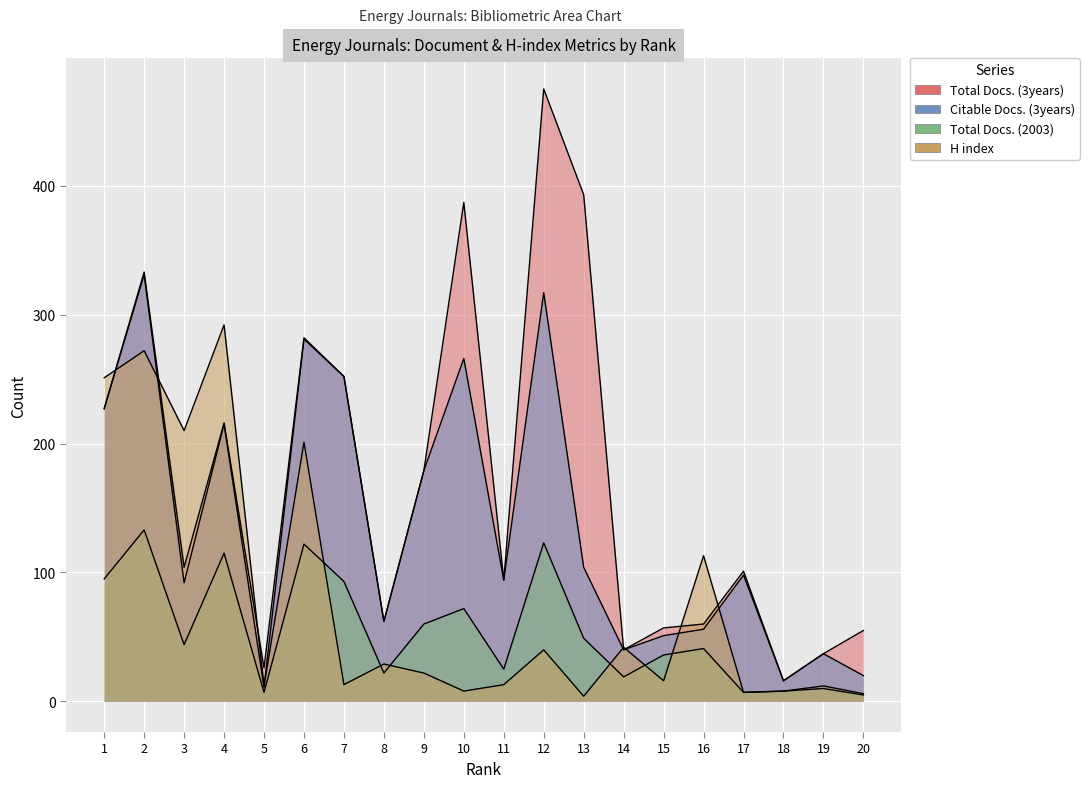

Rank the categories by Total Docs. (2003) value from highest to lowest.

2, 12, 6, 4, 1, 7, 10, 9, 13, 3, 16, 15, 11, 8, 14, 19, 18, 5, 17, 20